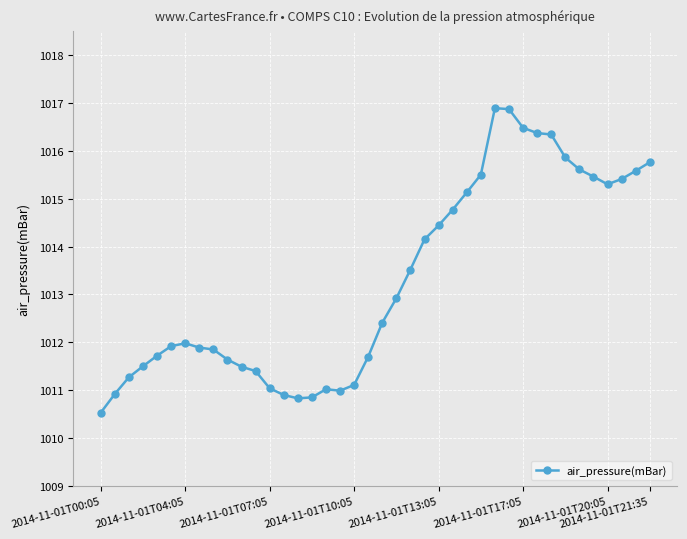

Count the number of categories in the chart.

40